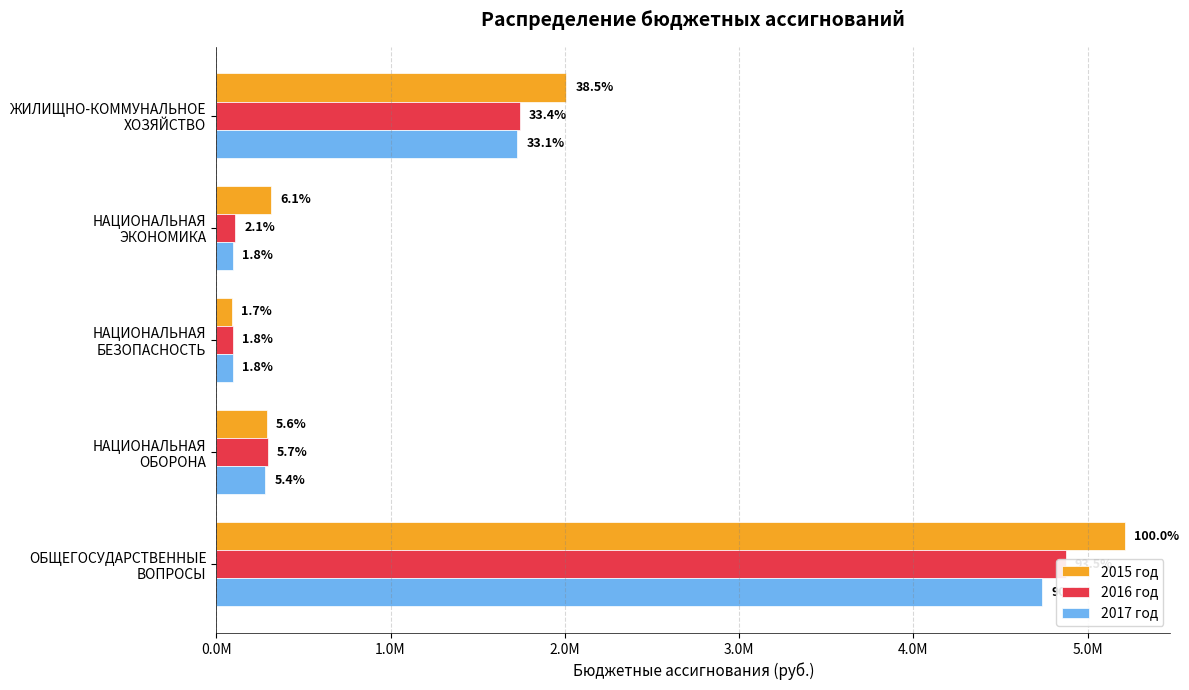

How many data points in 2015 год are above 315915?

2